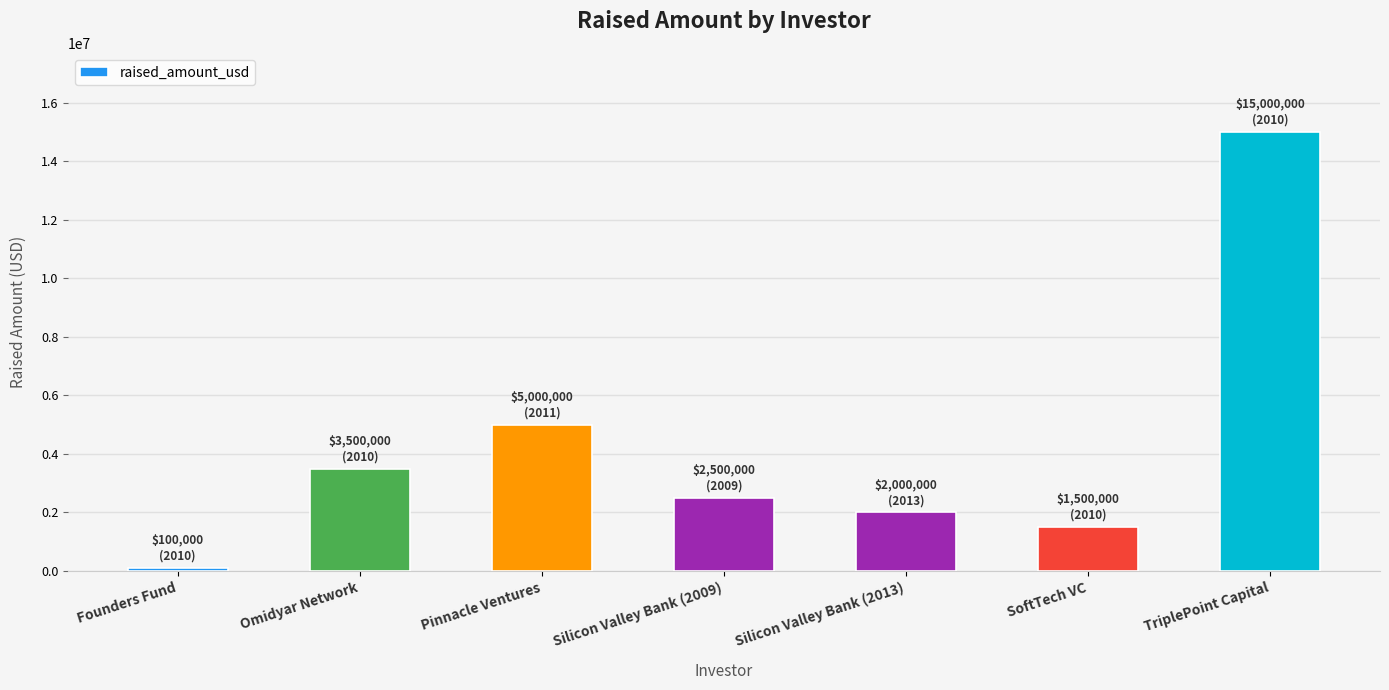

Reading left to right, list all the values displayed in this chart.

Founders Fund=100000	Omidyar Network=3500000	Pinnacle Ventures=5000000	Silicon Valley Bank (2009)=2500000	Silicon Valley Bank (2013)=2000000	SoftTech VC=1500000	TriplePoint Capital=15000000